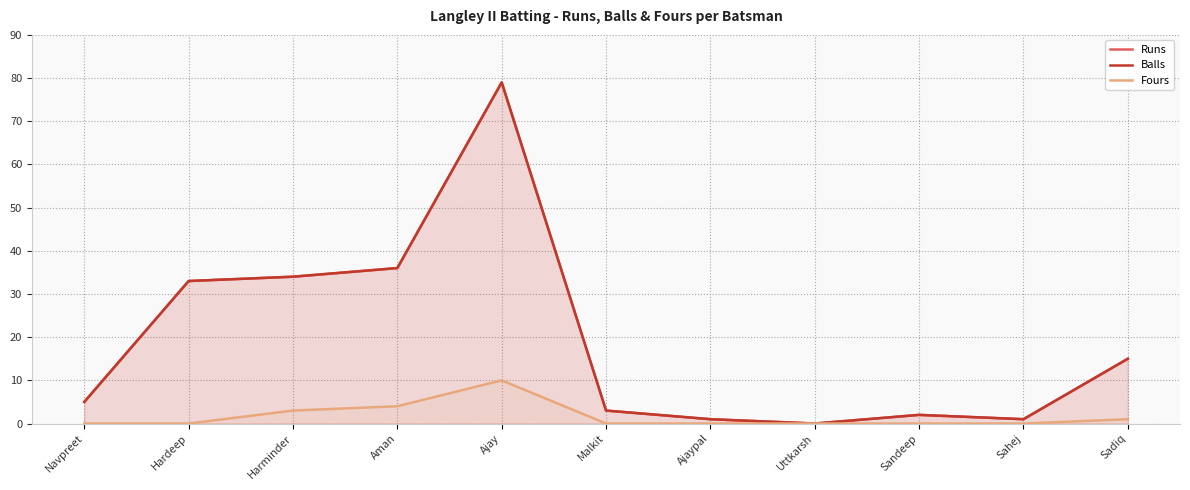

List the series in order of their peak value, lowest first.

Fours, Runs, Balls